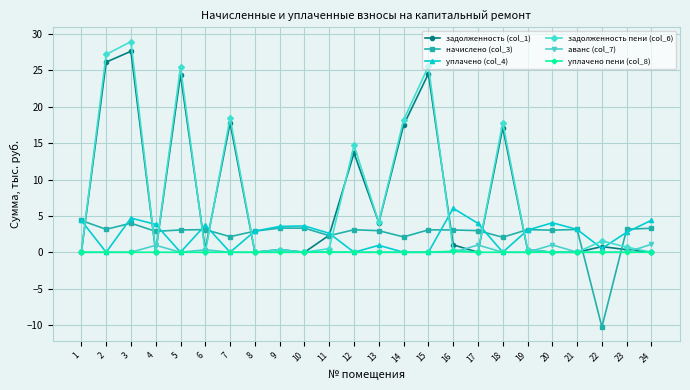

Where is the first local minimum for уплачено (col_4)?

2